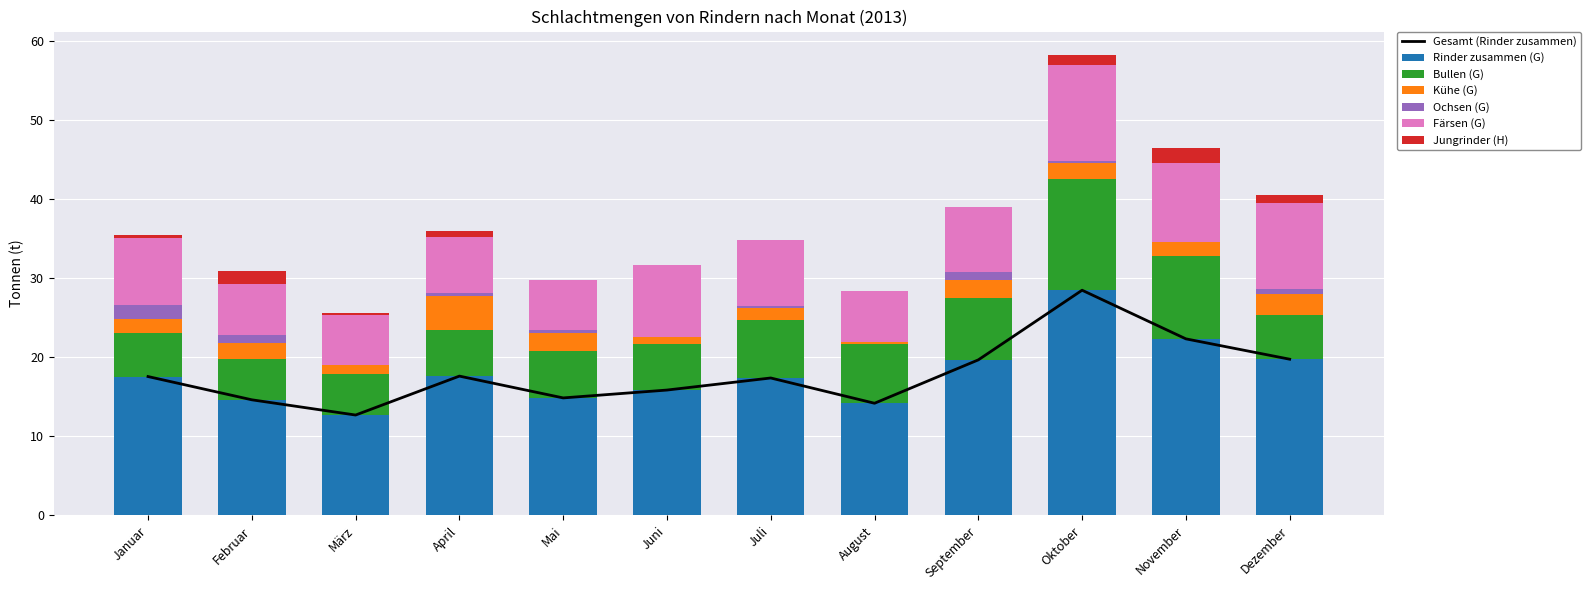

What is the maximum value for Ochsen (G)?

1.7